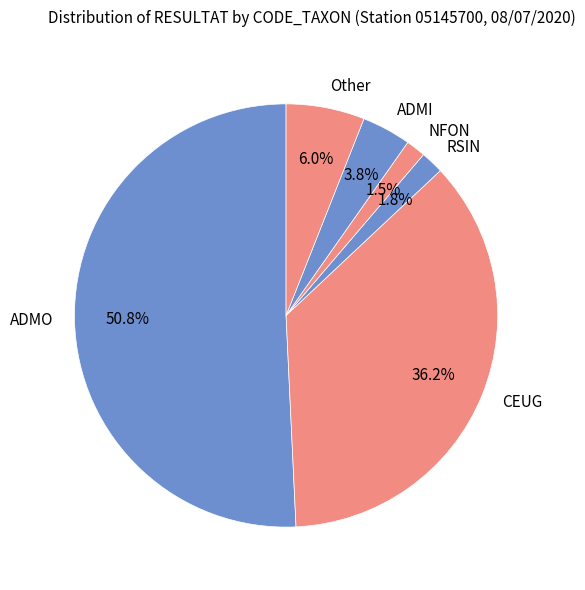

Which category has the biggest portion of the pie?

ADMO